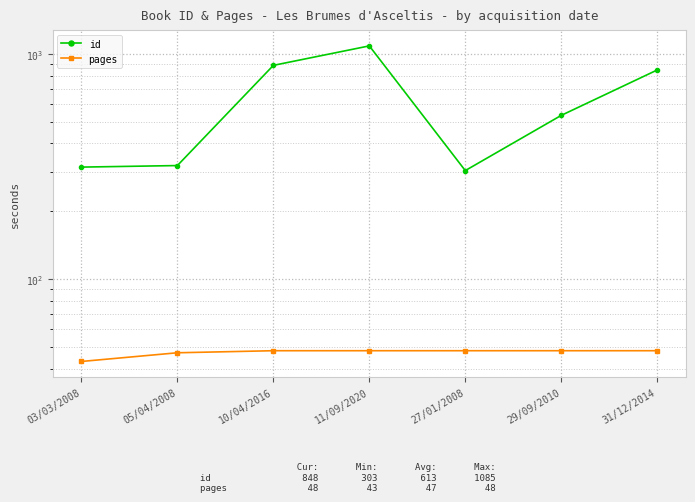

Count the number of categories in the chart.

7